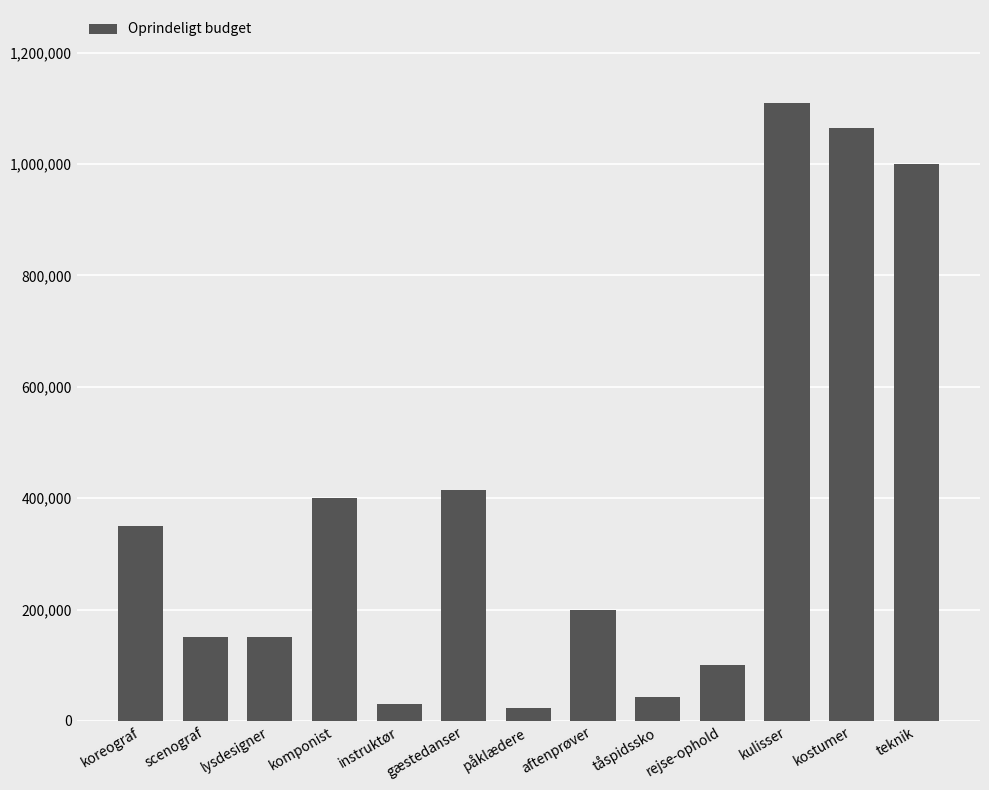

Reading right to left, what are all the values shown in this chart?

1000000	1065000	1110000	100000	42000	200000	23760	414000	30000	400000	150000	150000	350000